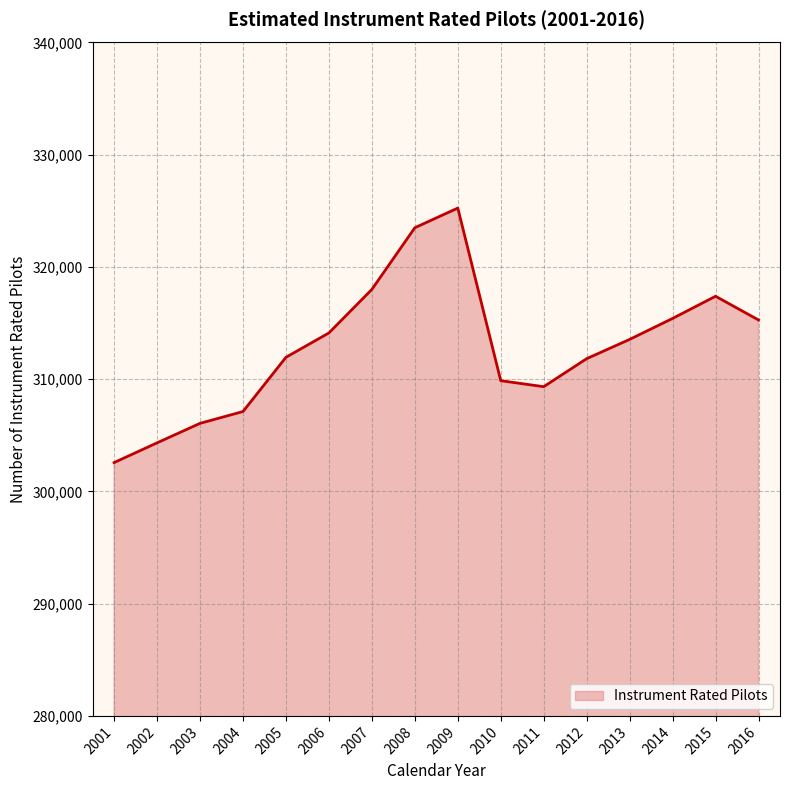

What value does the data have at 2006, to the nearest 100?

314100